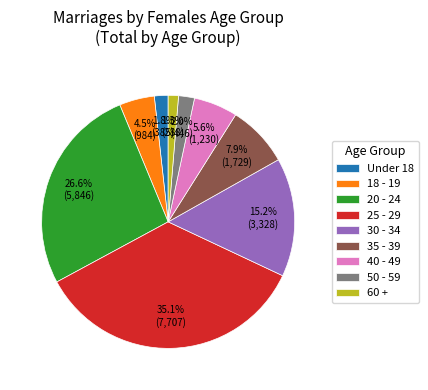

Count the number of slices in the pie.

9